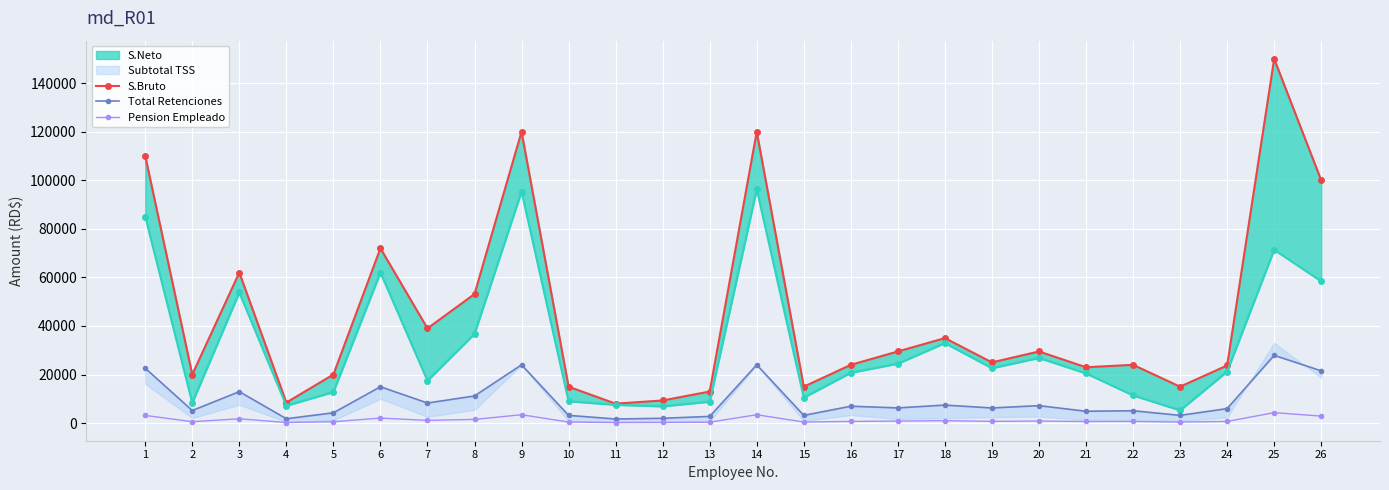

True or false: Pension Empleado has more than 2 points higher than both neighbors.

True